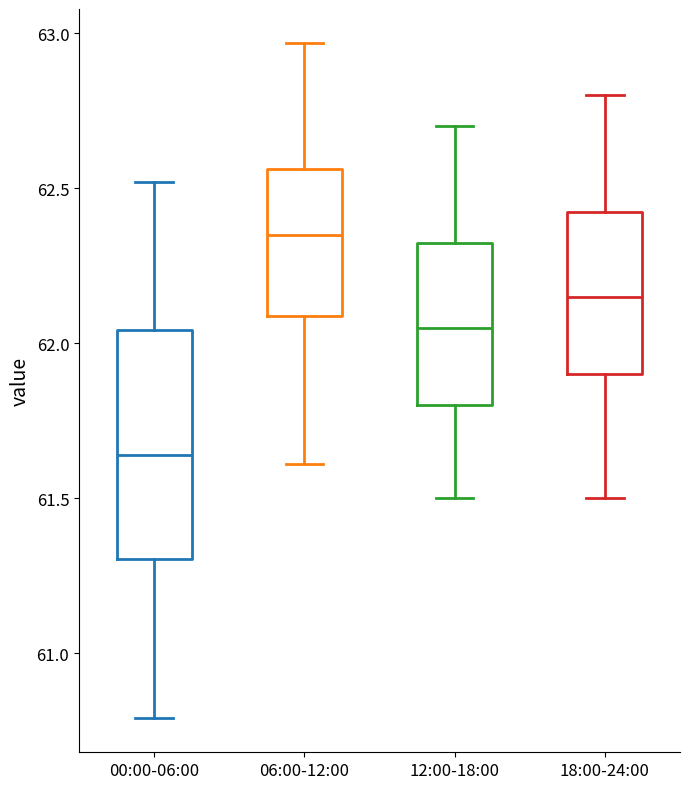

Which box is the tallest, from its lower edge to its upper edge?

00:00-06:00